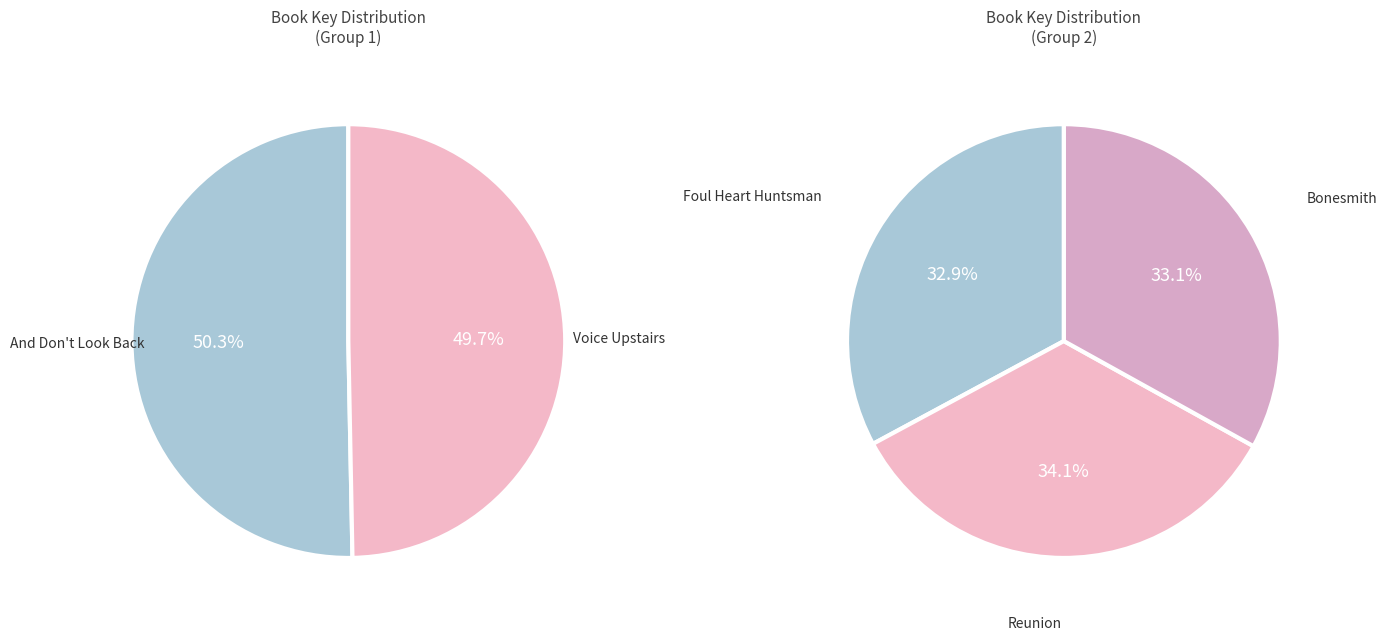

Does any single category account for the majority?

No